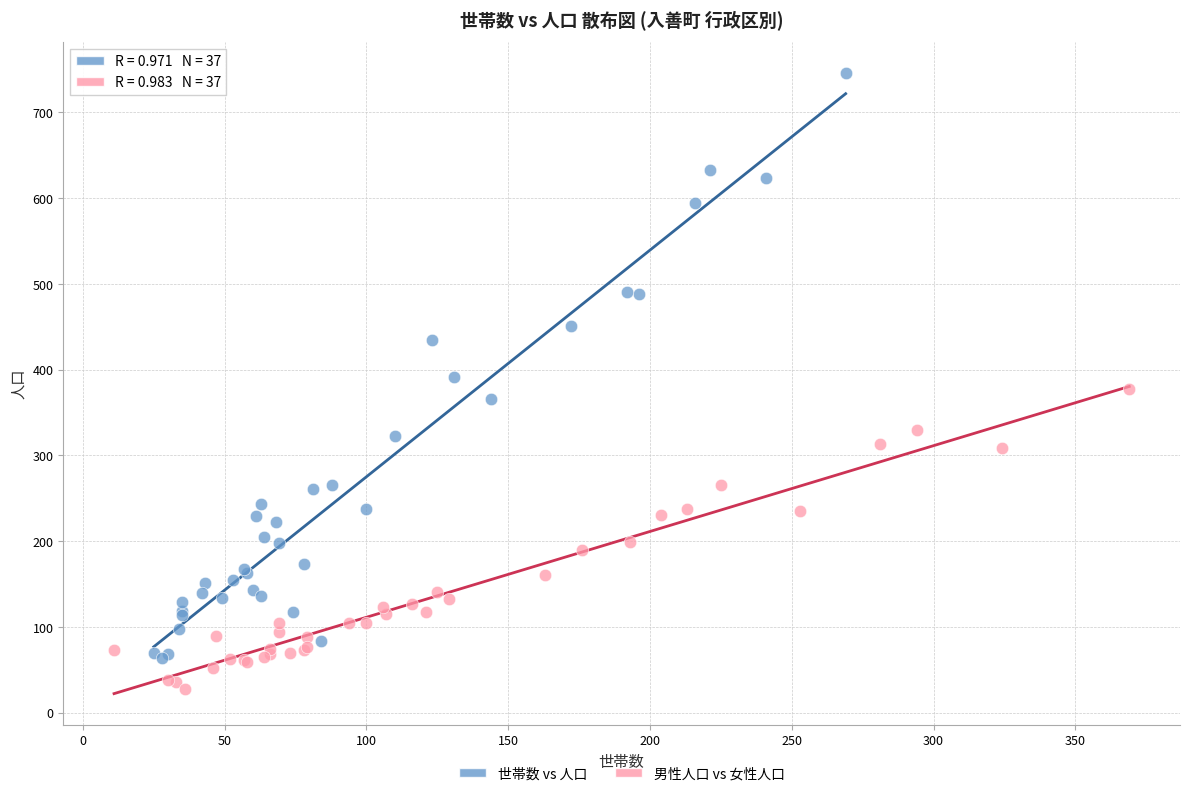

Which series reaches the maximum Y coordinate?

世帯数 vs 人口